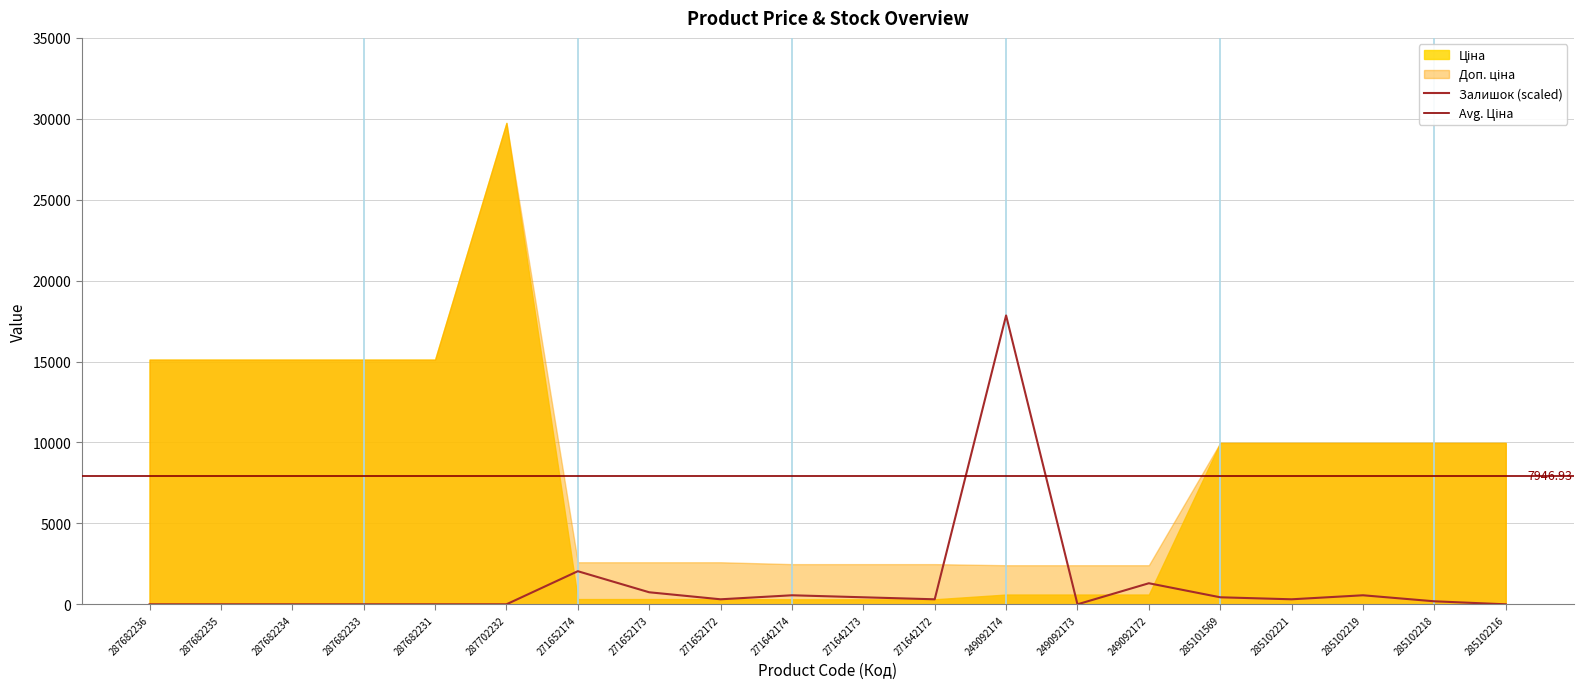

Reading right to left, what are all the values shown in this chart?

Ціна: 285102216=9975.0	285102218=9975.0	285102219=9975.0	285102221=9975.0	285101569=9975.0	249092172=603.7	249092173=603.7	249092174=603.7	271642172=310.3	271642173=310.3	271642174=310.3	271652172=324.8	271652173=324.8	271652174=324.8	287702232=29747.2	287682231=15120.0	287682233=15120.0	287682234=15120.0	287682235=15120.0	287682236=15120.0
Доп. ціна: 285102216=9975.0	285102218=9975.0	285102219=9975.0	285102221=9975.0	285101569=9975.0	249092172=2414.8	249092173=2414.8	249092174=2414.8	271642172=2482.4	271642173=2482.4	271642174=2482.4	271652172=2598.3	271652173=2598.3	271652174=2598.3	287702232=29747.2	287682231=15120.0	287682233=15120.0	287682234=15120.0	287682235=15120.0	287682236=15120.0
Залишок: 285102216=0.0	285102218=3.0	285102219=9.0	285102221=5.0	285101569=7.0	249092172=21.0	249092173=0.0	249092174=288.0	271642172=5.0	271642173=7.0	271642174=9.0	271652172=5.0	271652173=12.0	271652174=33.0	287702232=0.0	287682231=0.0	287682233=0.0	287682234=0.0	287682235=0.0	287682236=0.0